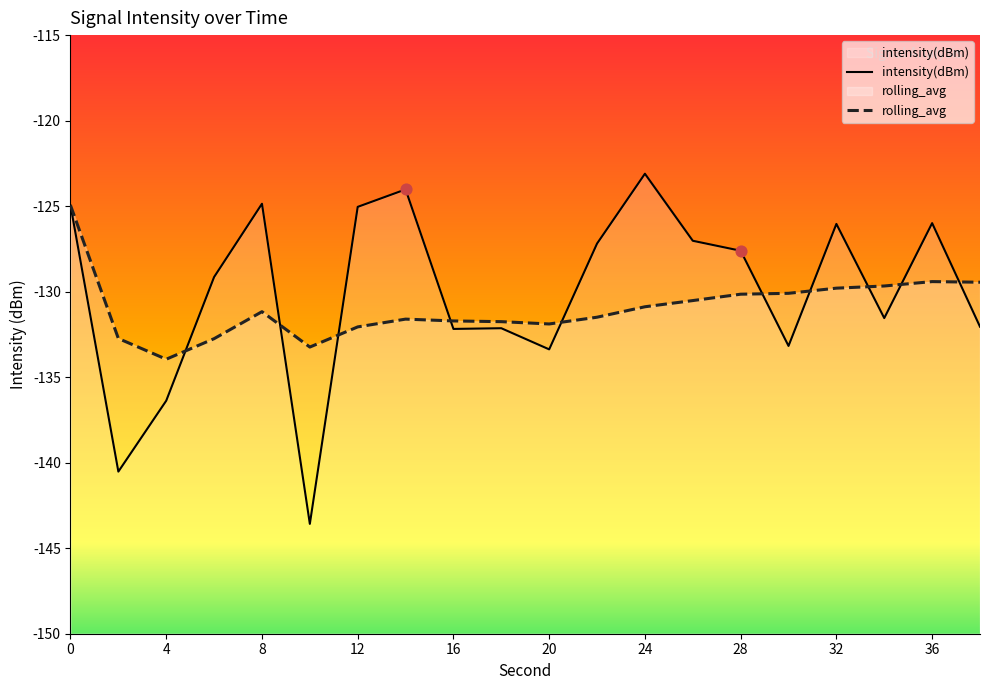

Is the value of intensity(dBm) at 8 greater than the value of rolling_avg at 28?

Yes